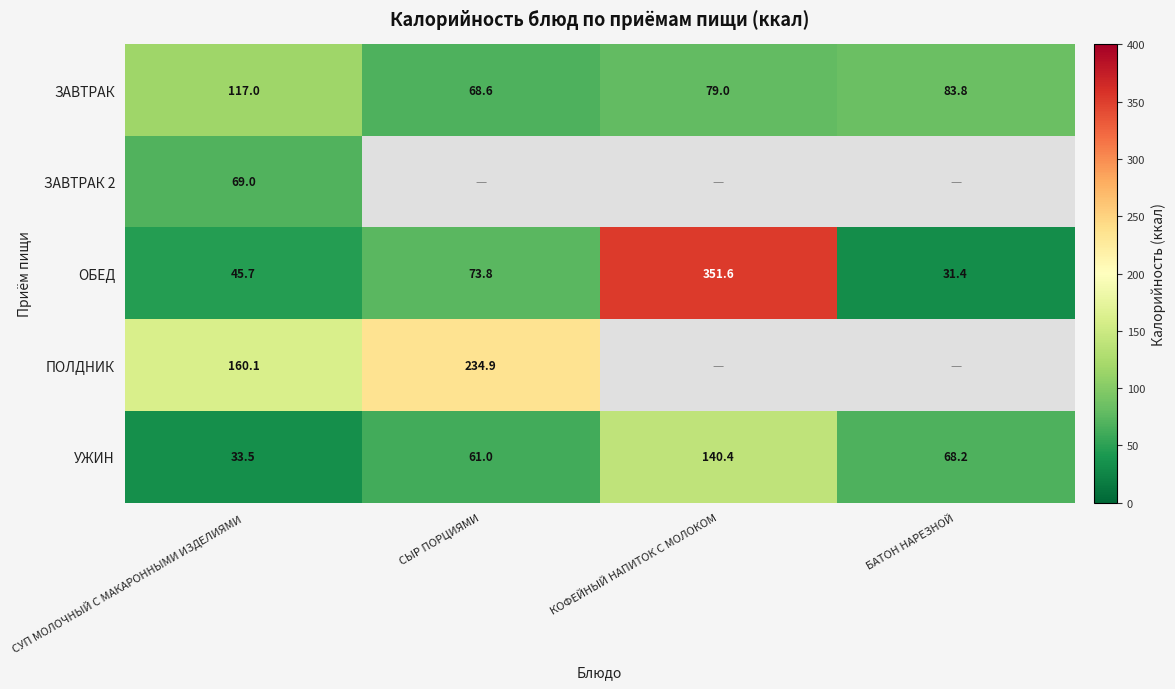

True or false: ОБЕД has a value of 351.6 at КОФЕЙНЫЙ НАПИТОК С МОЛОКОМ.

True